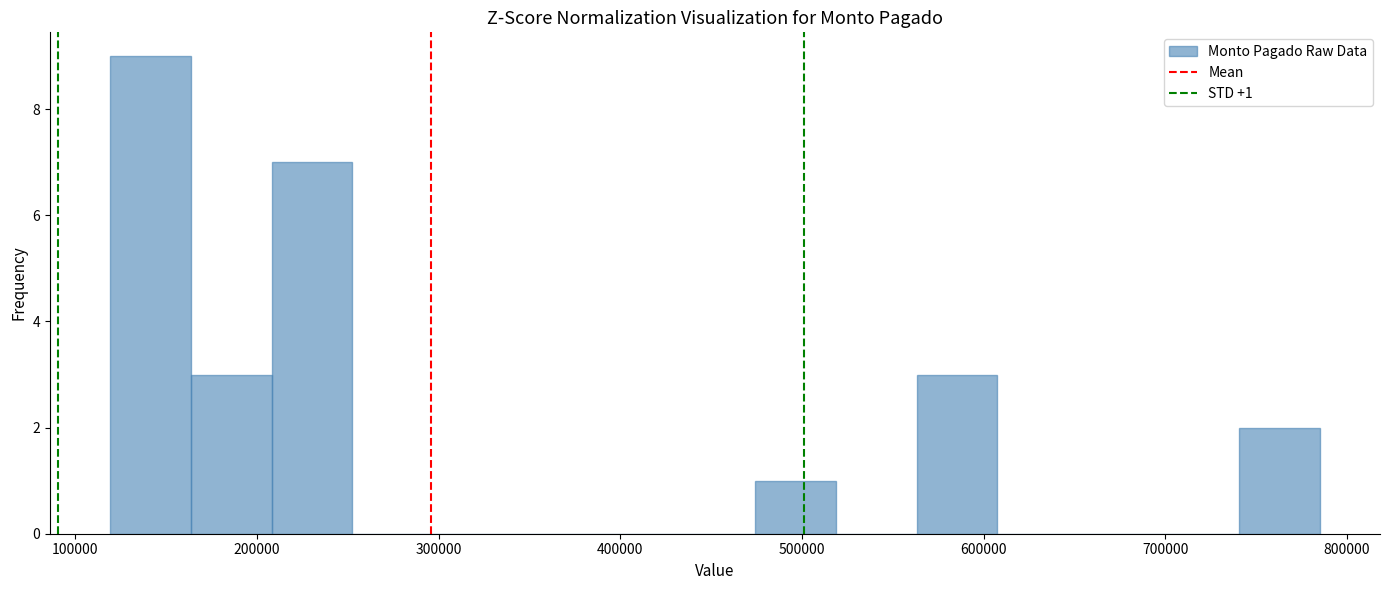

Over which range of the x-axis is the bar tallest?

120000 to 160000